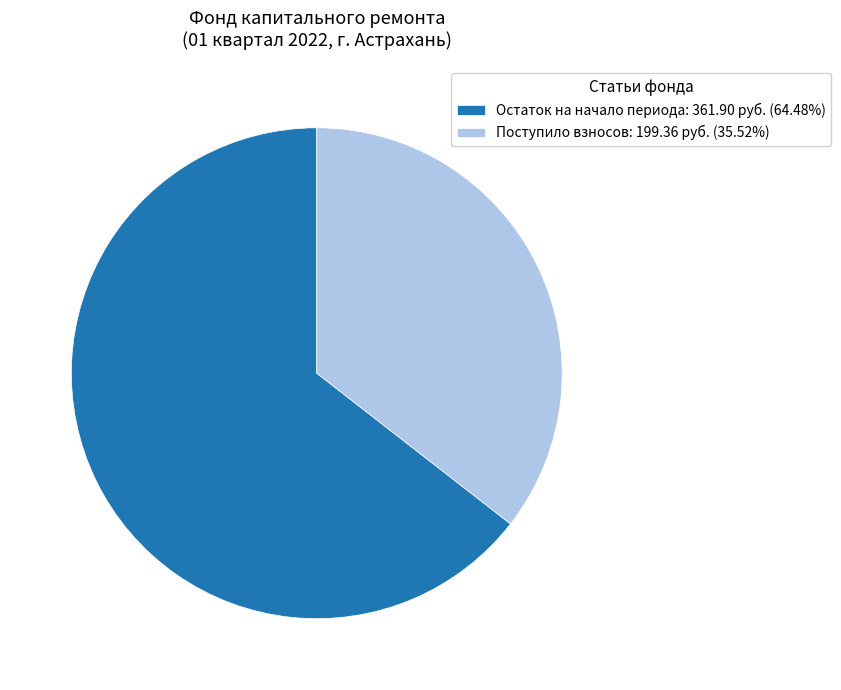

Approximately how many times larger is the value at Остаток на начало периода: 361.90 руб. (64.48%) compared to Поступило взносов: 199.36 руб. (35.52%)?

1.8